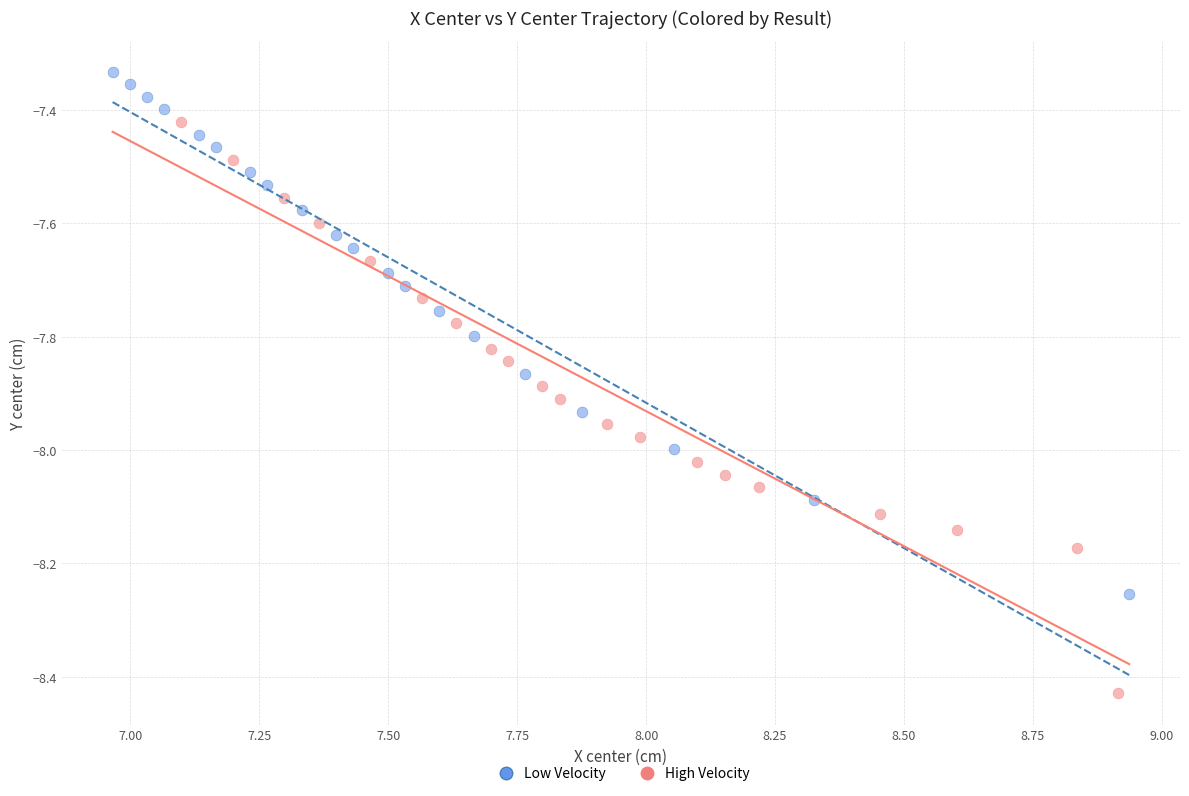

Which series contains the highest Y value?

Low Velocity